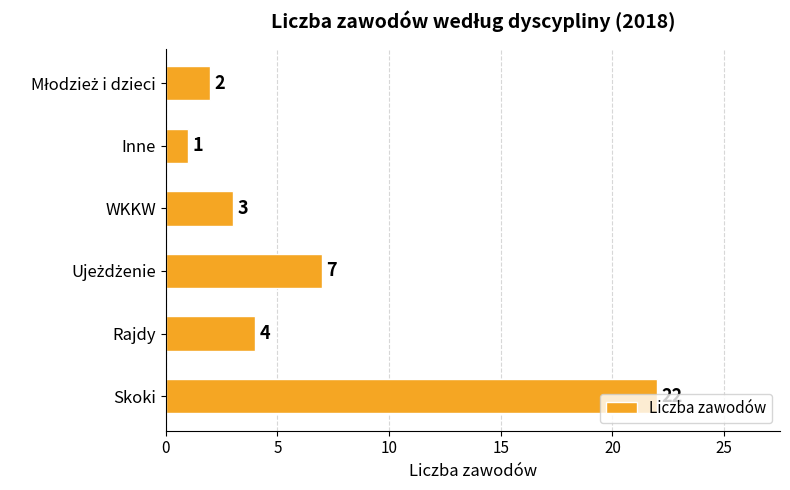

What is the difference between the maximum and second lowest values?

20